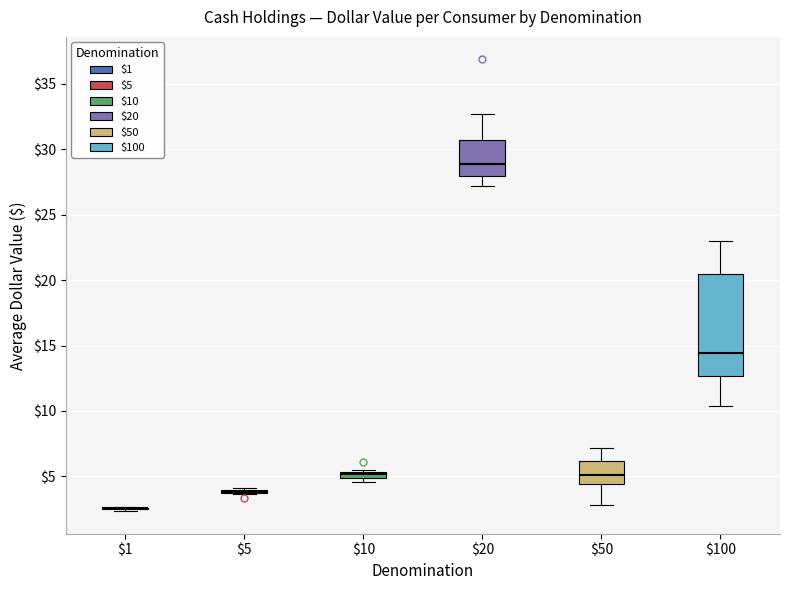

Which box is the tallest, from its lower edge to its upper edge?

$100